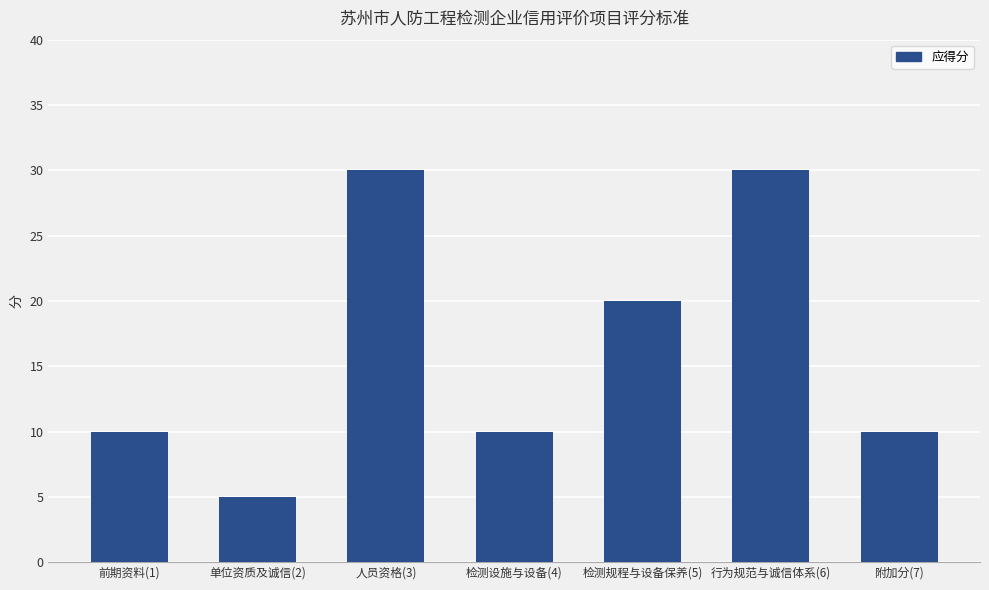

True or false: the data shows 4 at 前期资料(1).

False